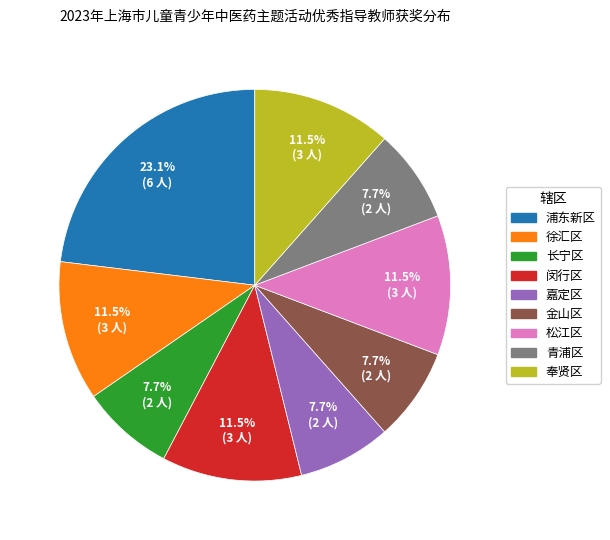

Which category has the biggest portion of the pie?

浦东新区